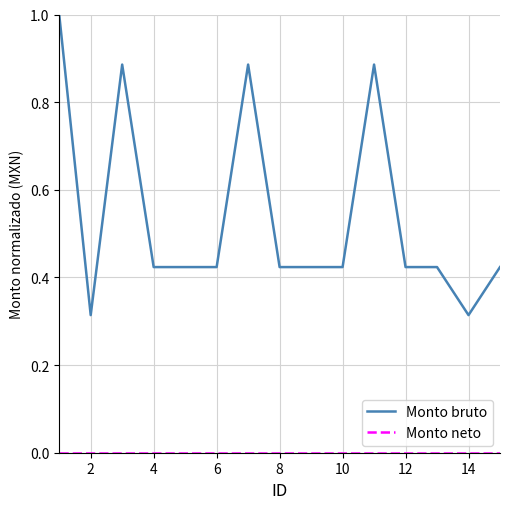

Which series has the largest total across all categories?

Monto bruto